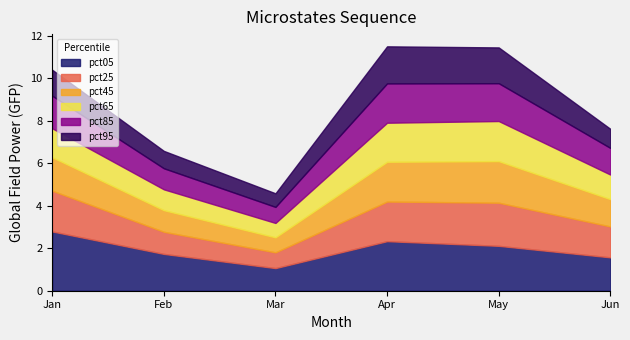

How many interior local peaks does the pct65 series have?

1